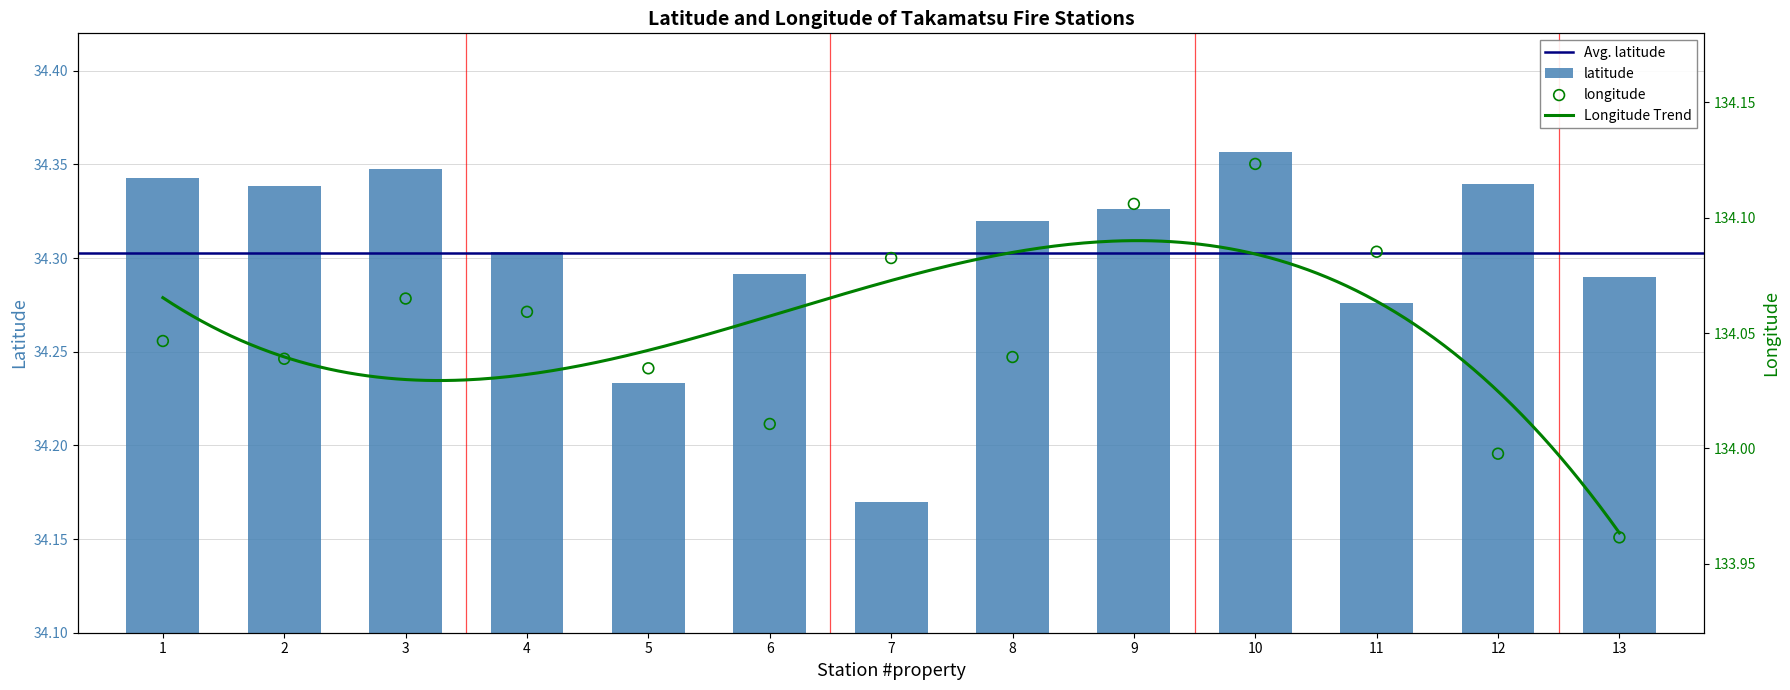

Is the value of latitude at 13 greater than the value of longitude at 6?

No